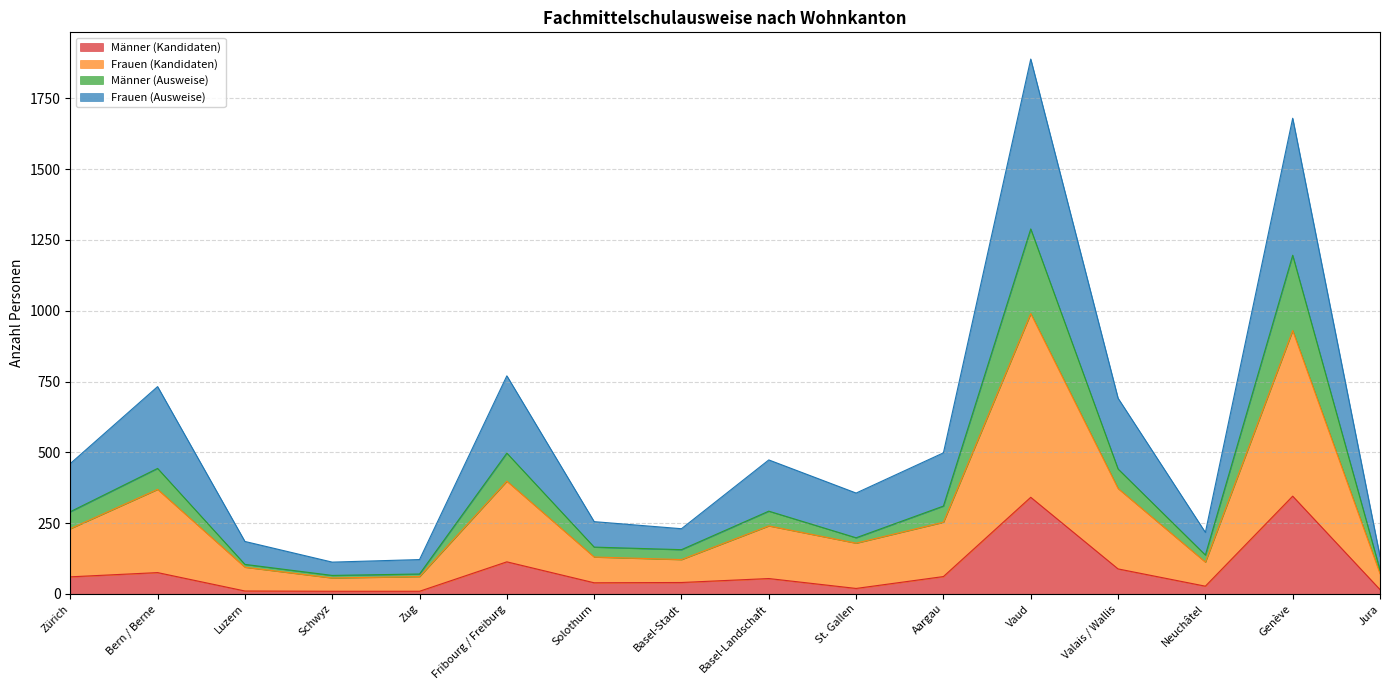

What is the difference between the highest and lowest values at Valais / Wallis?

603